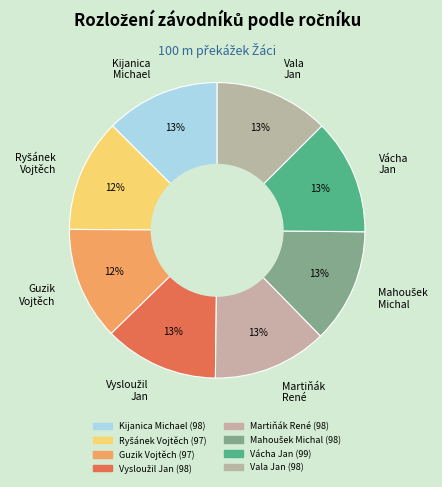

Does any single category account for the majority?

No